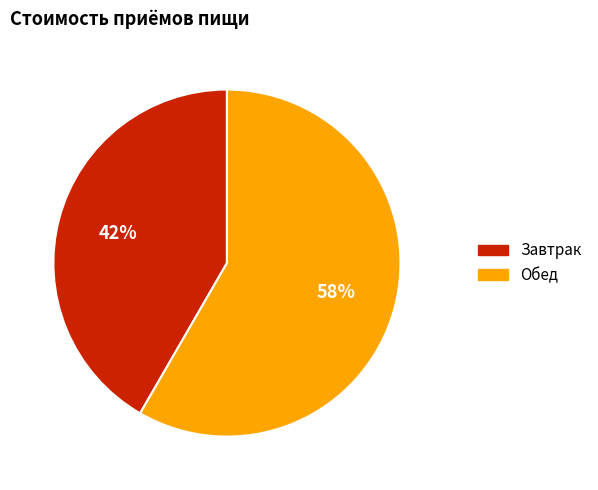

Is the sum of Завтрак and Обед greater than half?

Yes